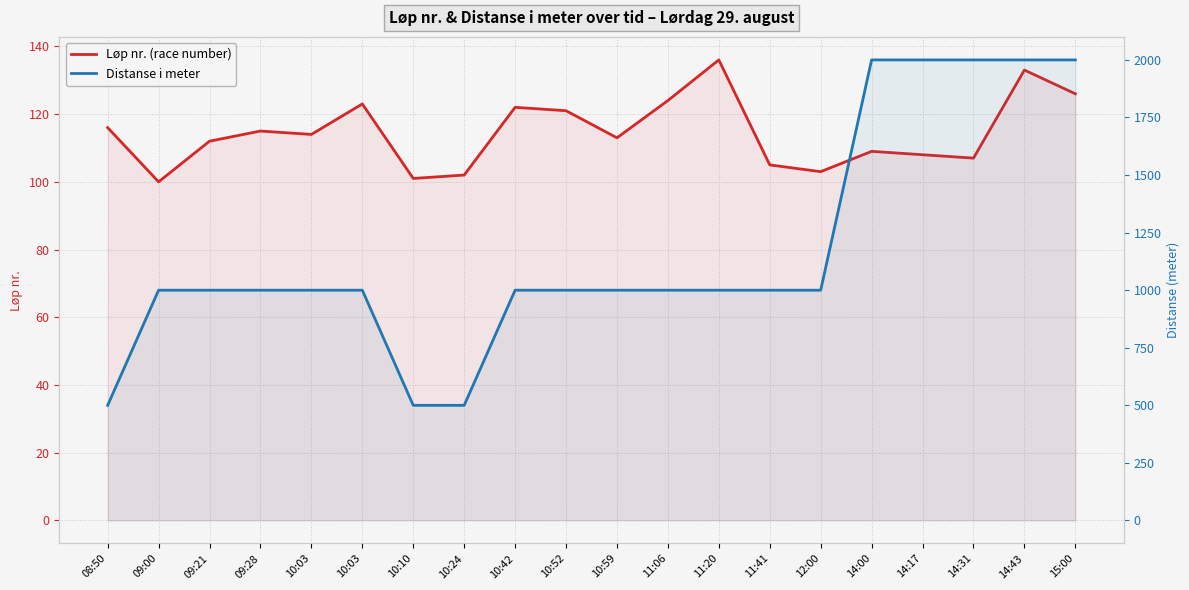

At which category is the sum across all series the highest?

14:43